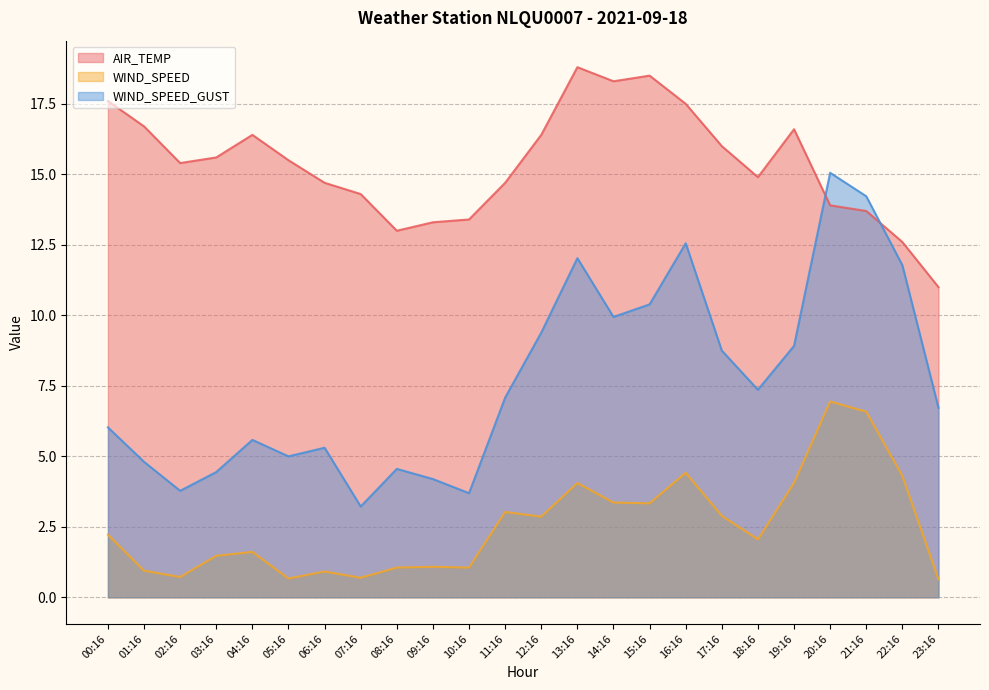

True or false: WIND_SPEED and AIR_TEMP intersect in this chart.

False